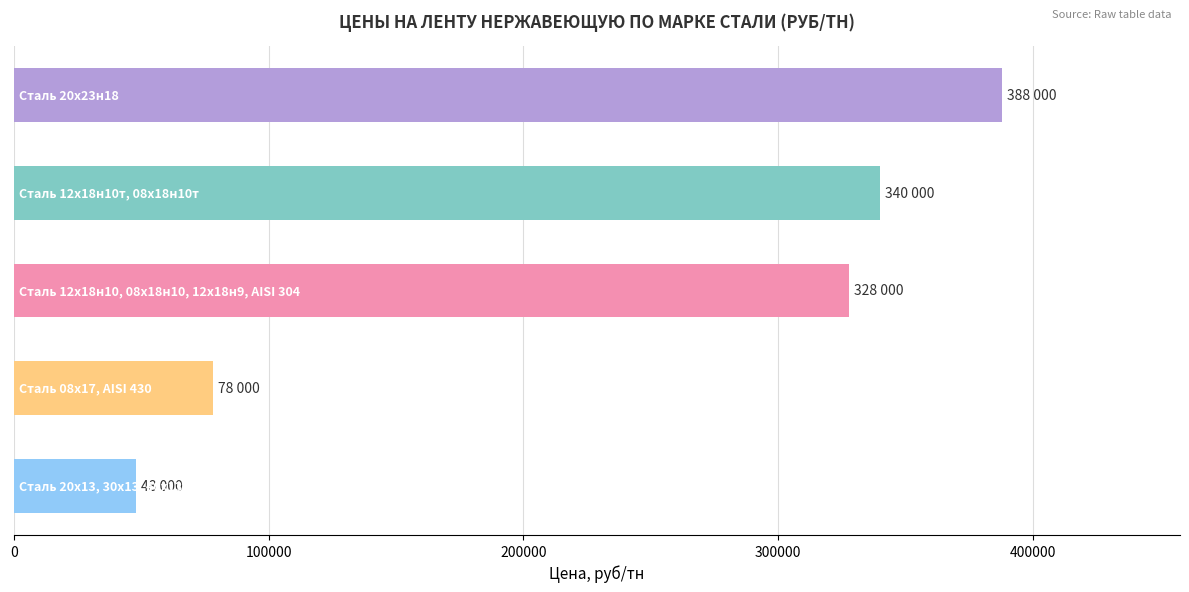

What is the greatest value displayed?

388000